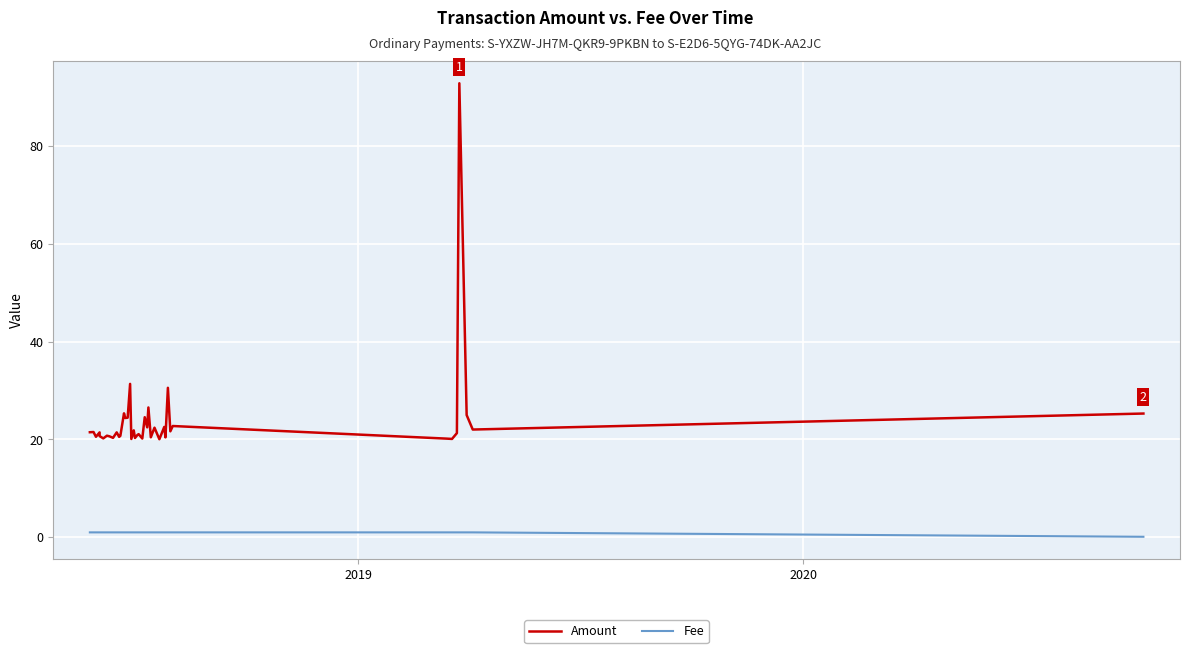

How many interior local peaks does the Amount series have?

15